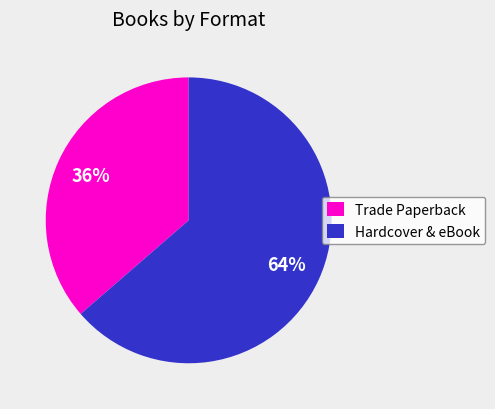

How many segments does this pie chart have?

2